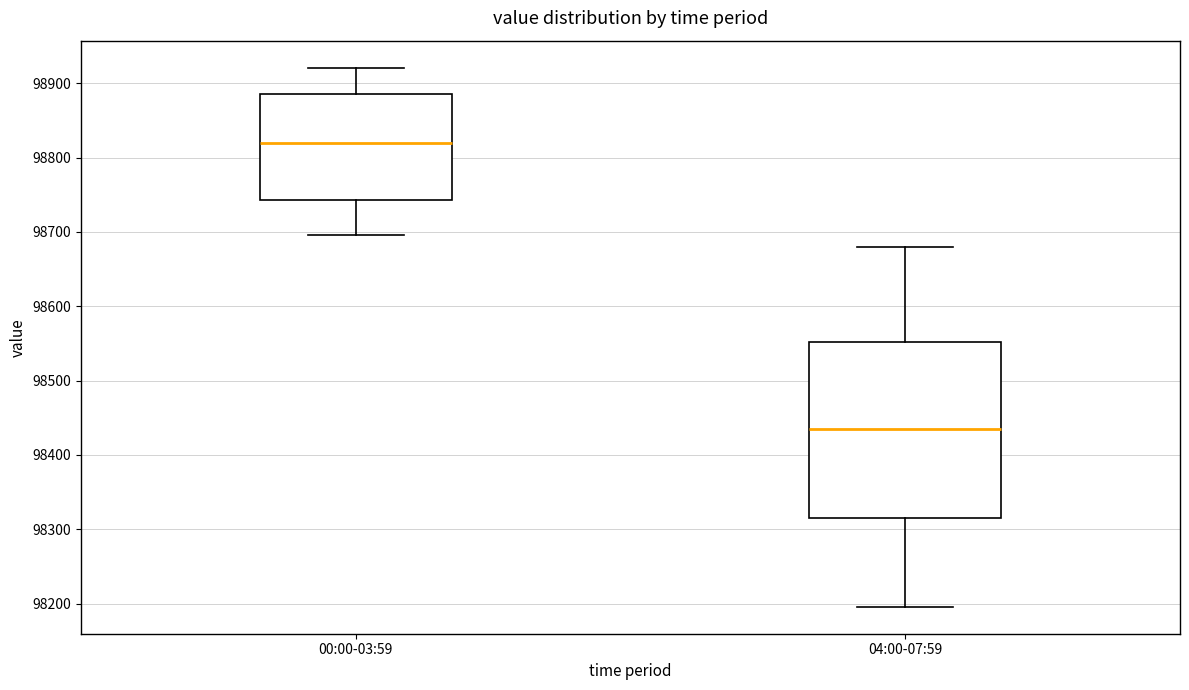

Where is the upper edge of the box for 04:00-07:59 on the y-axis? The values are not printed on the chart, so give them approximately, as read against the axis.

98550